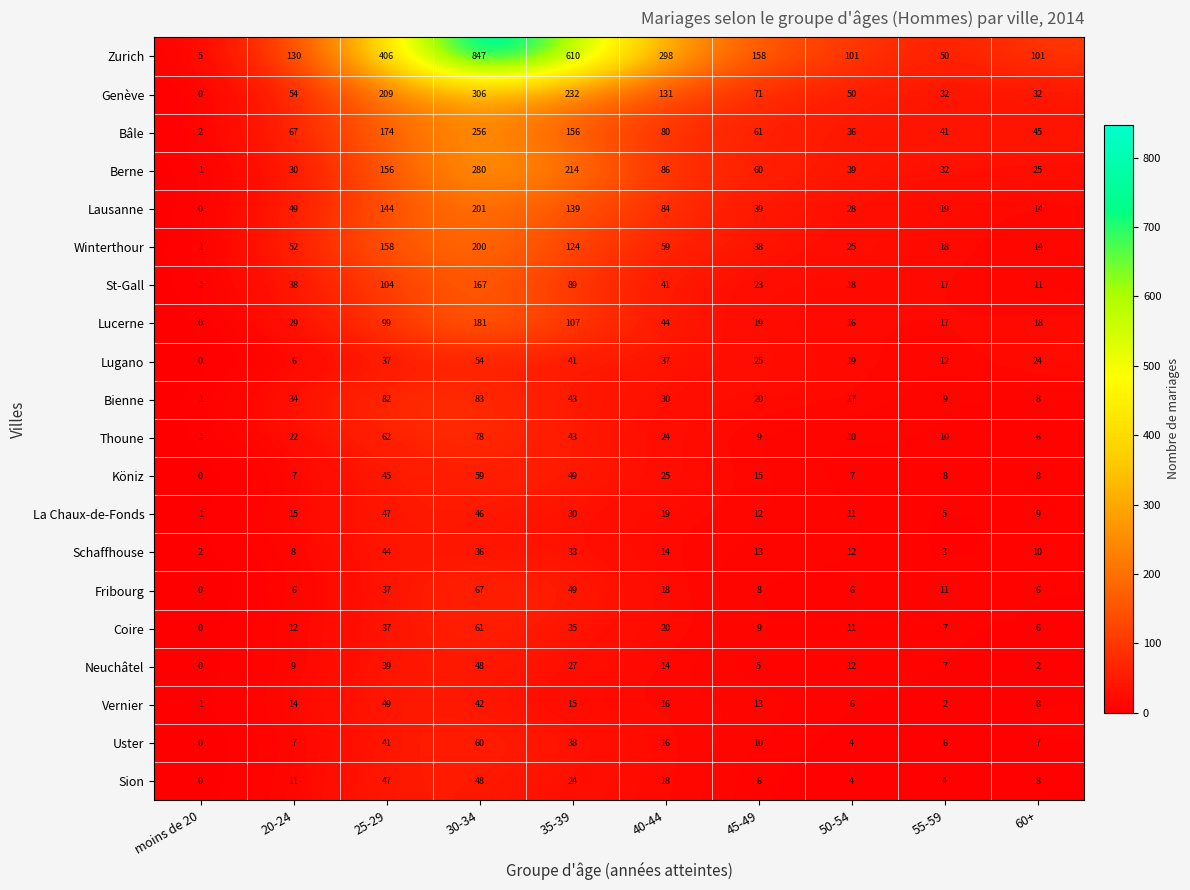

At how many categories does at least one series exceed 322?

3